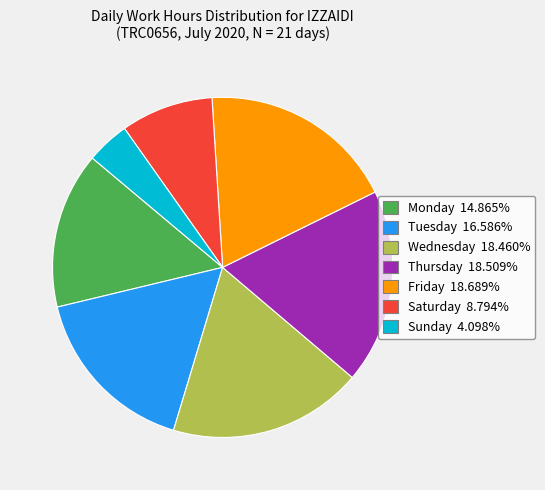

Is there a majority slice in this chart?

No